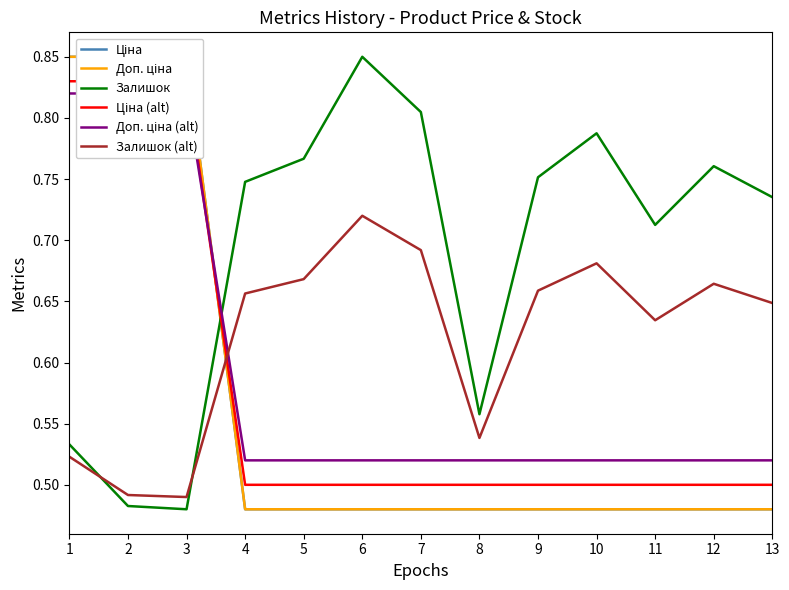

Rank the series at 12 from lowest to highest value.

Ціна, Доп. ціна, Ціна (alt), Доп. ціна (alt), Залишок (alt), Залишок